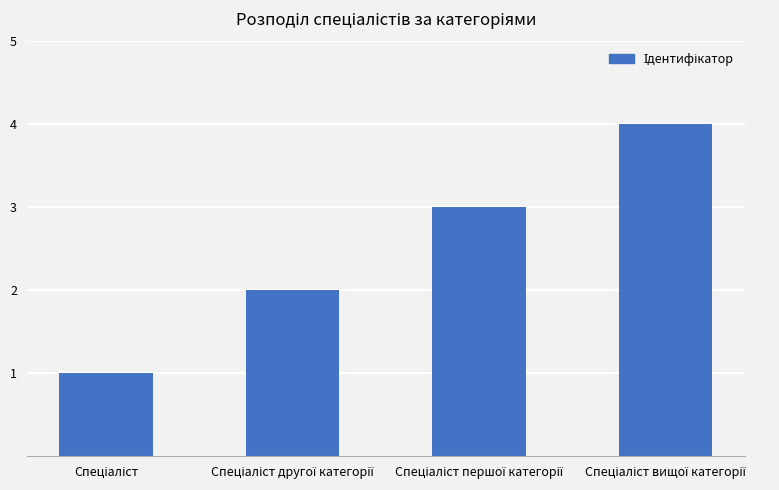

Reading right to left, what are all the values shown in this chart?

4	3	2	1